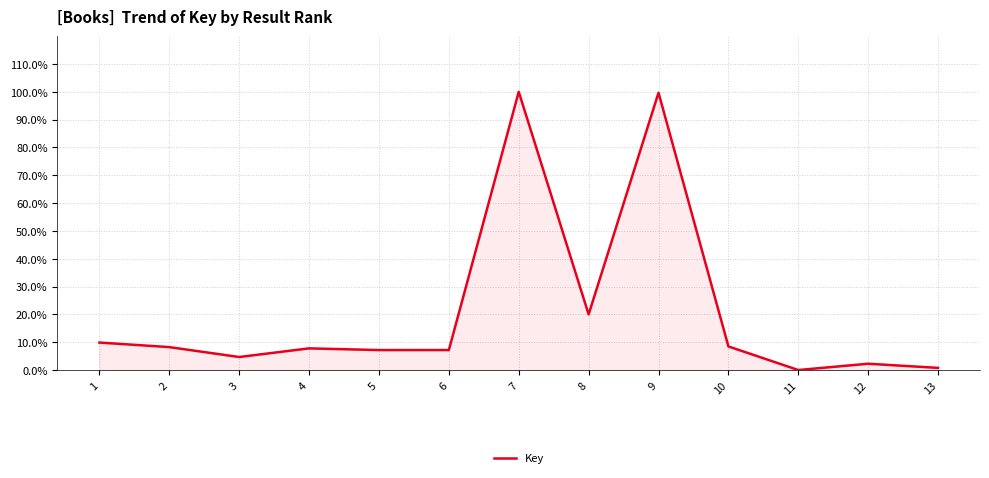

The value at 5 is 7.2. True or false?

True